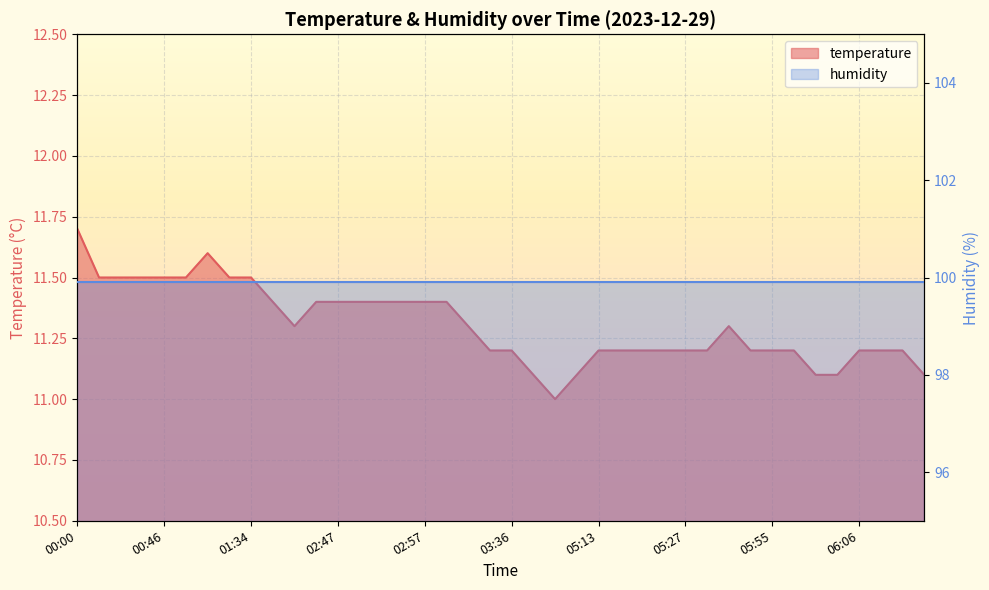

What is the change in value from 01:34 to 05:58?

-0.3